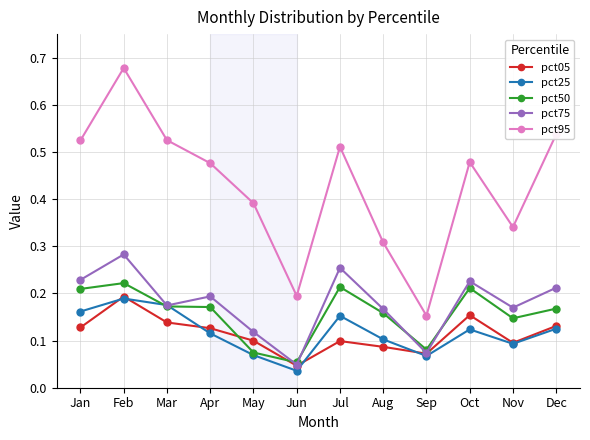

How many lines are shown in the chart?

5